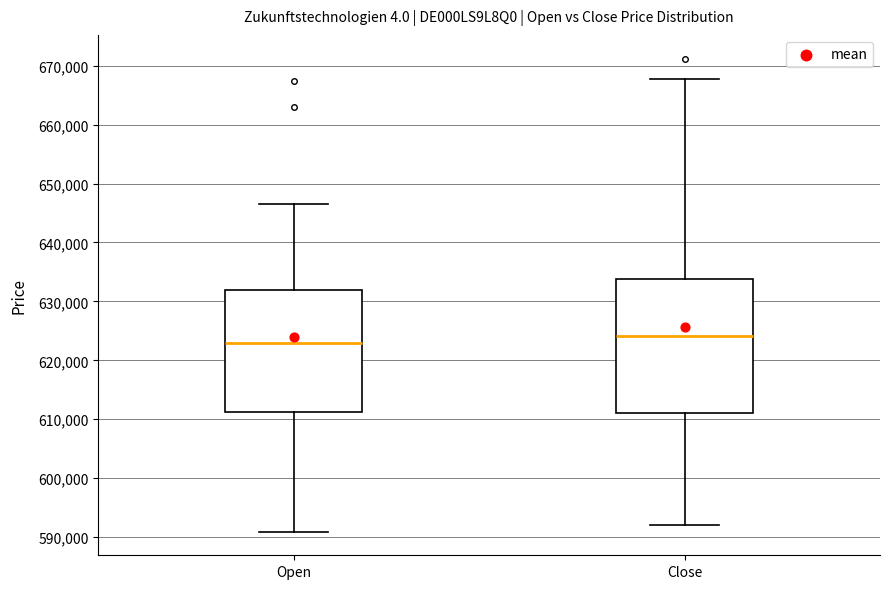

Which box is the tallest, from its lower edge to its upper edge?

Close